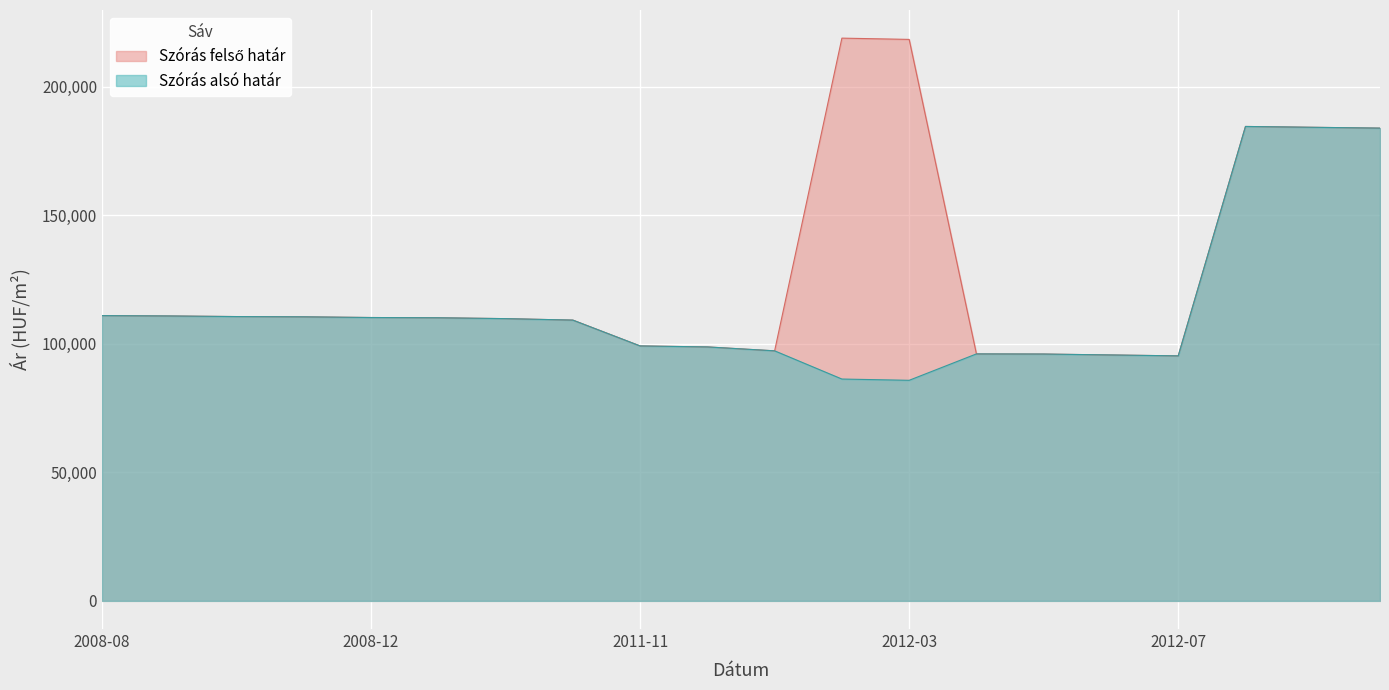

What position from the left is 2014-05?

19